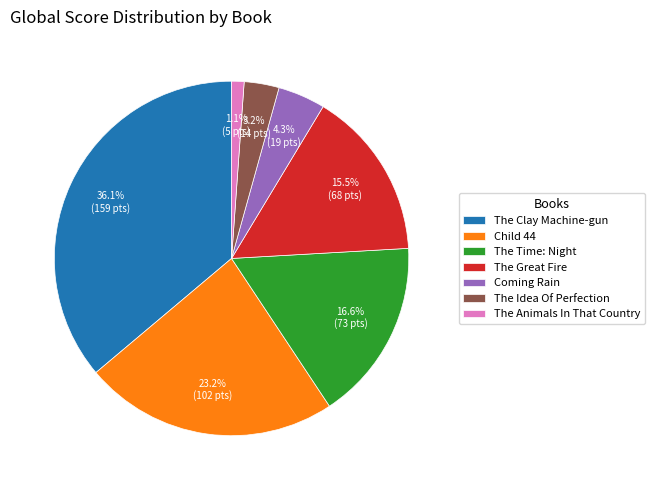

Between The Great Fire and The Clay Machine-gun, which is larger?

The Clay Machine-gun